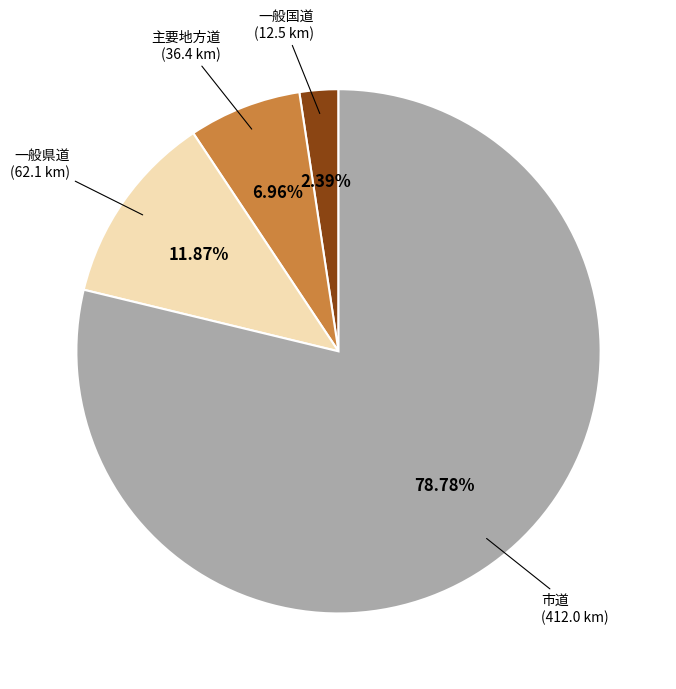

Rank the categories by value from lowest to highest.

一般国道, 主要地方道, 一般県道, 市道